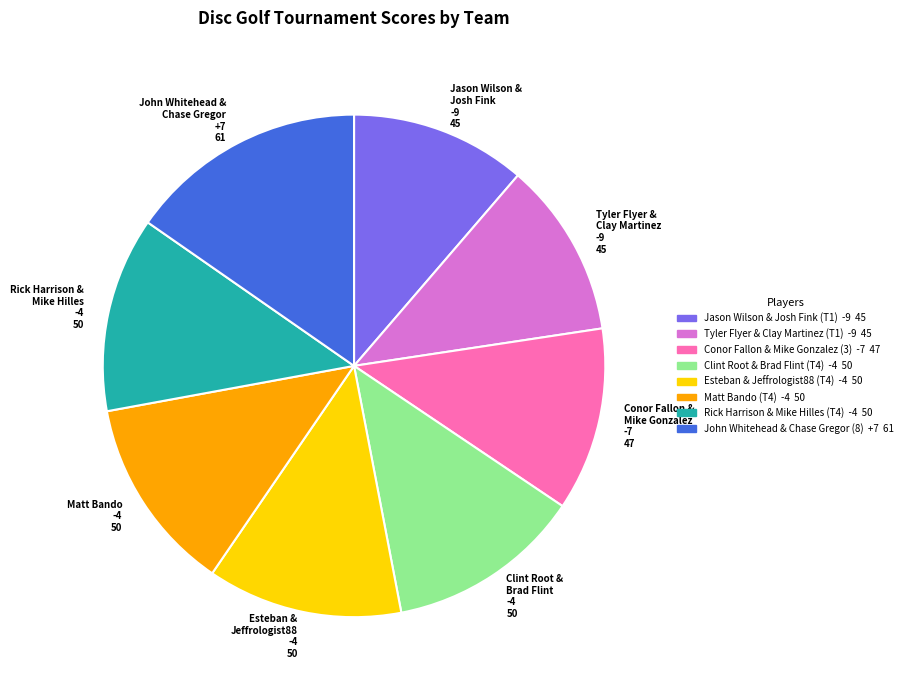

Is the sum of Rick Harrison & Mike Hilles and Clint Root & Brad Flint greater than half?

No